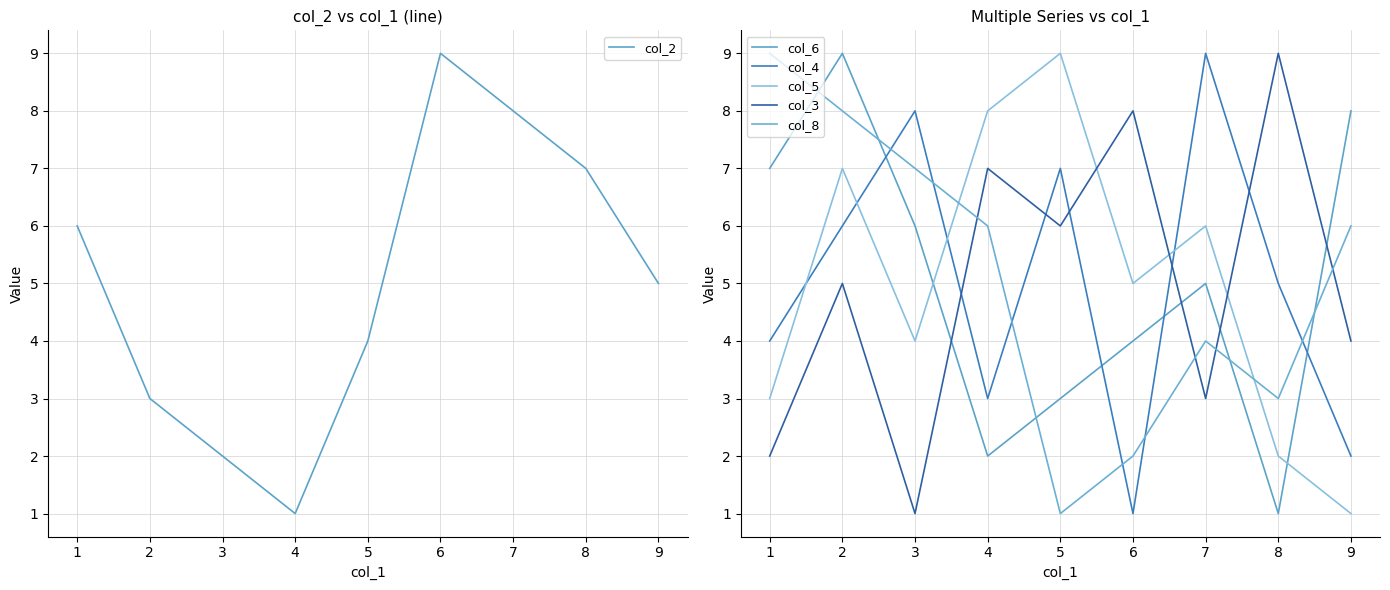

In col_5, how many points are lower than both neighbors (excluding endpoints)?

2